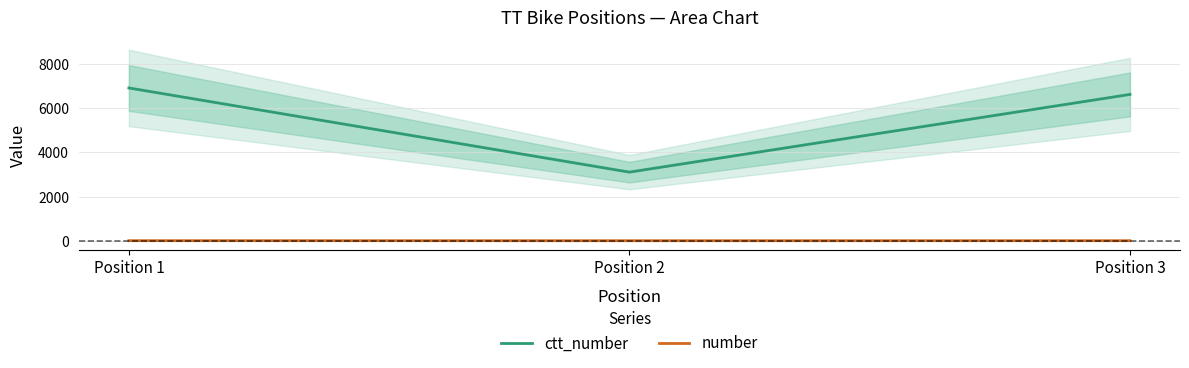

What are all the series names shown in the legend?

ctt_number, number